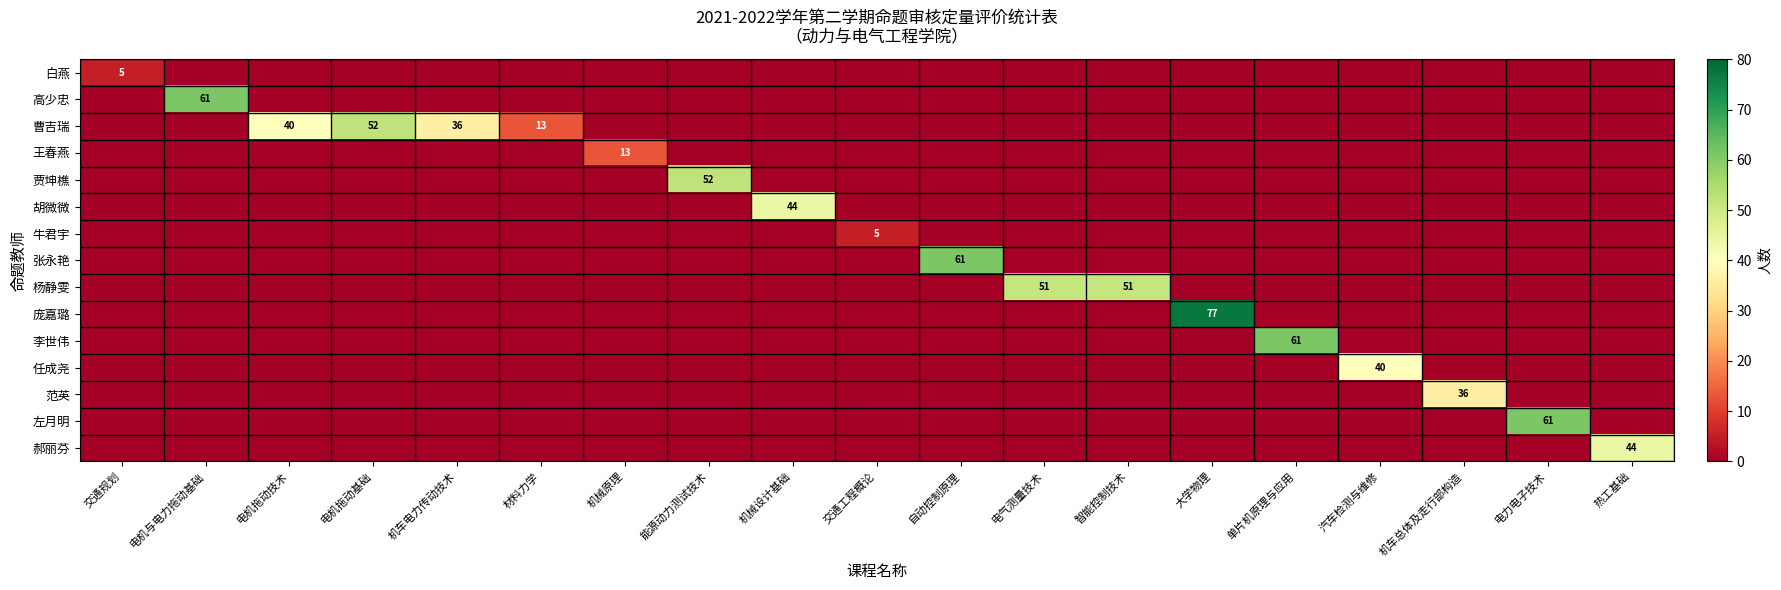

How many categories are shown in the chart?

19